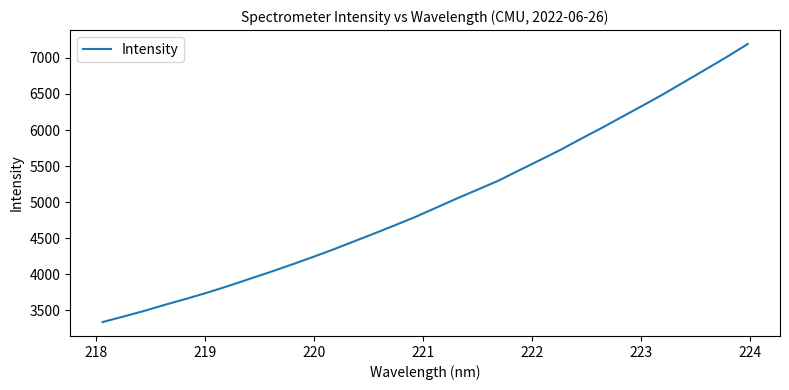

How many distinct data groups are displayed?

1